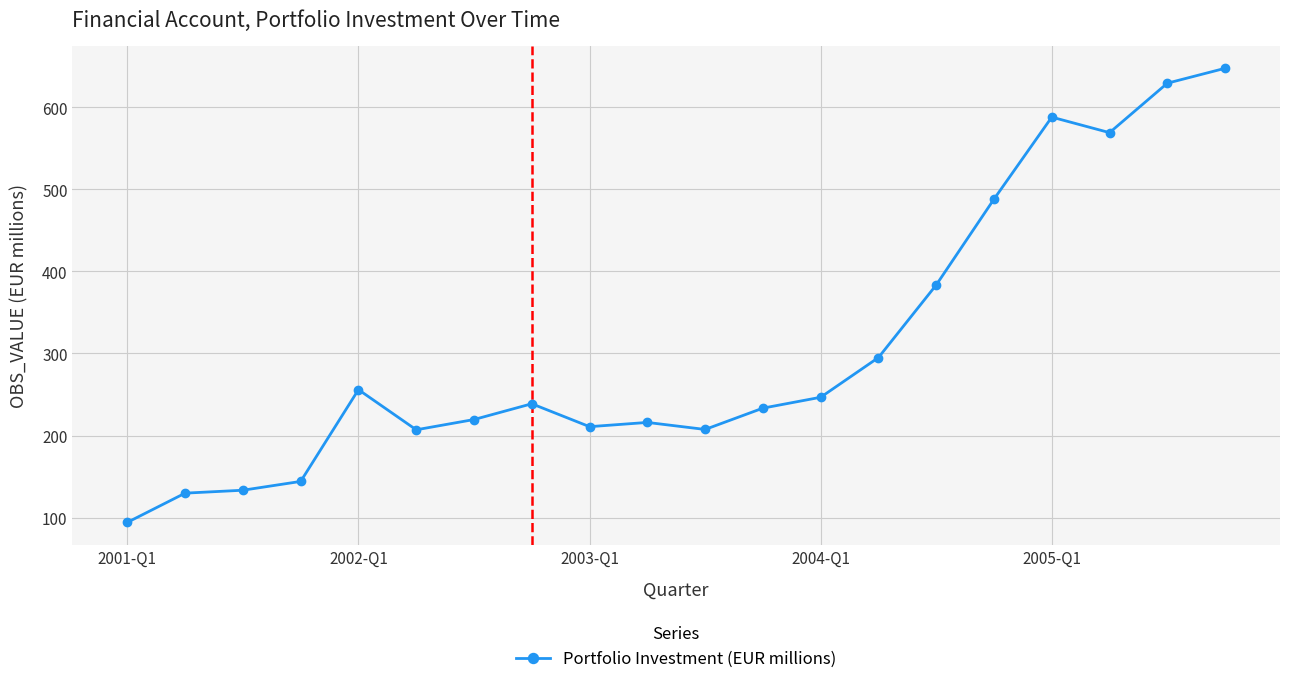

Is this an area chart (filled region under the line)?

No